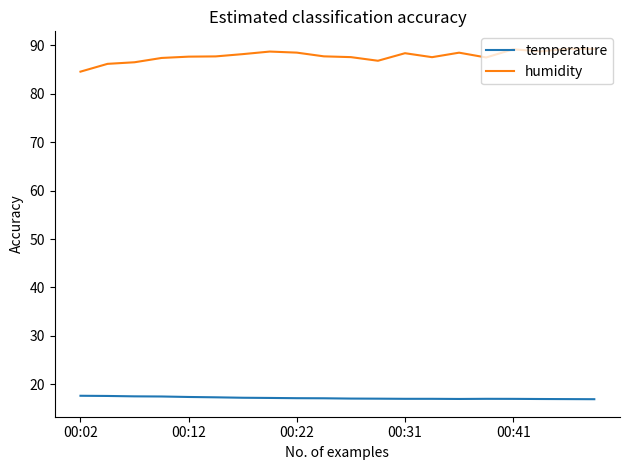

What is the smallest value displayed?

16.9